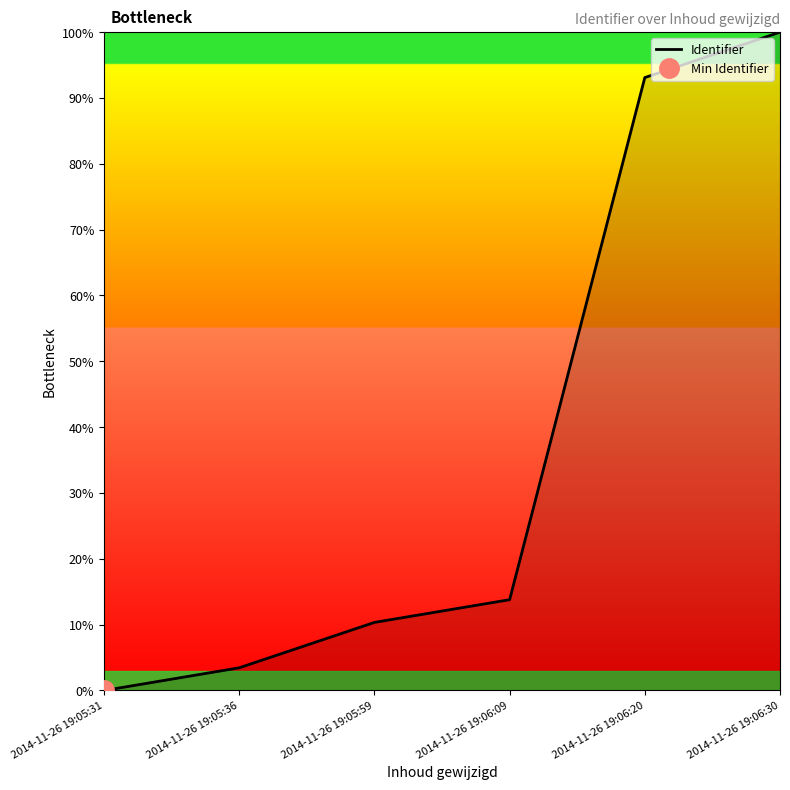

Which label corresponds to the smallest value in the chart?

2014-11-26 19:05:31